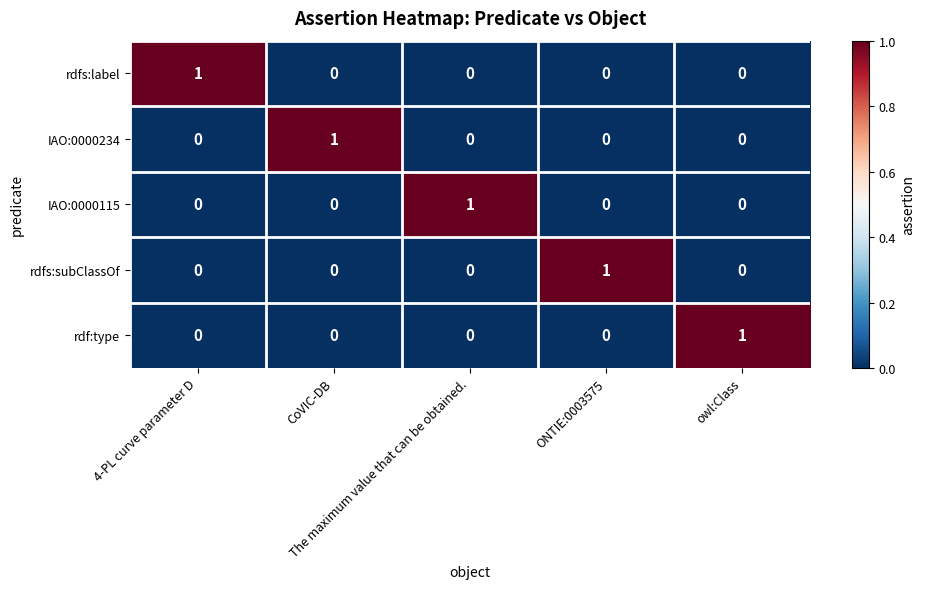

At how many categories does at least one series exceed 0?

5